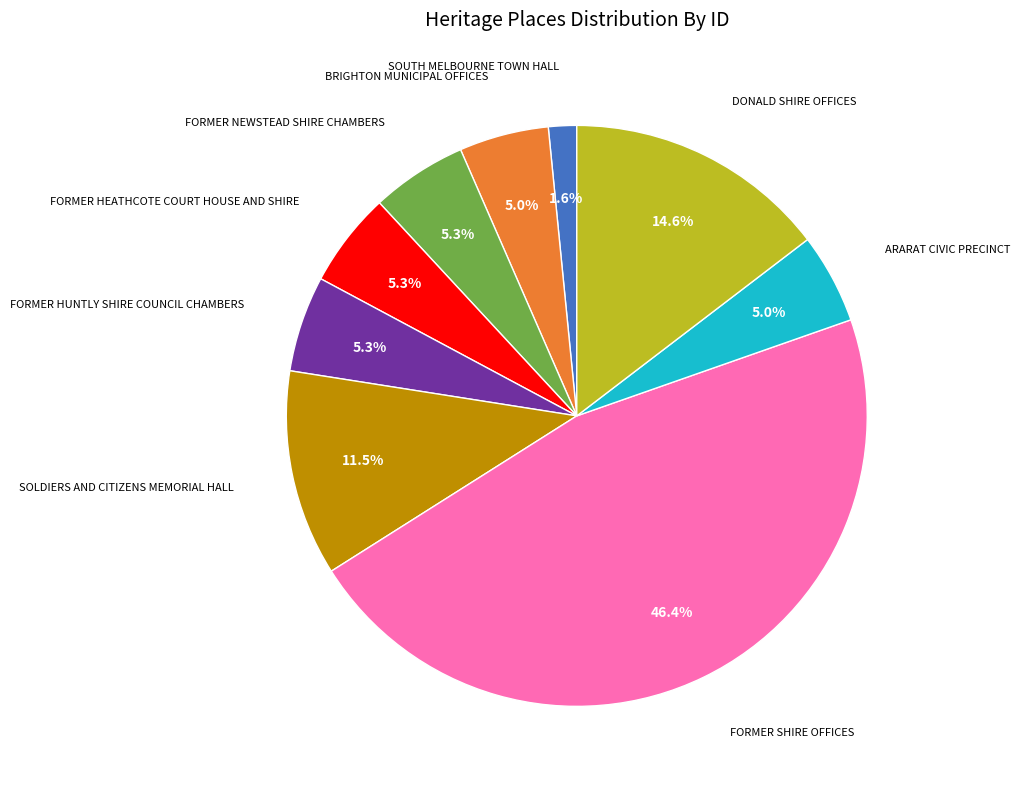

How much of the chart is everything except SOUTH MELBOURNE TOWN HALL?

98.4%